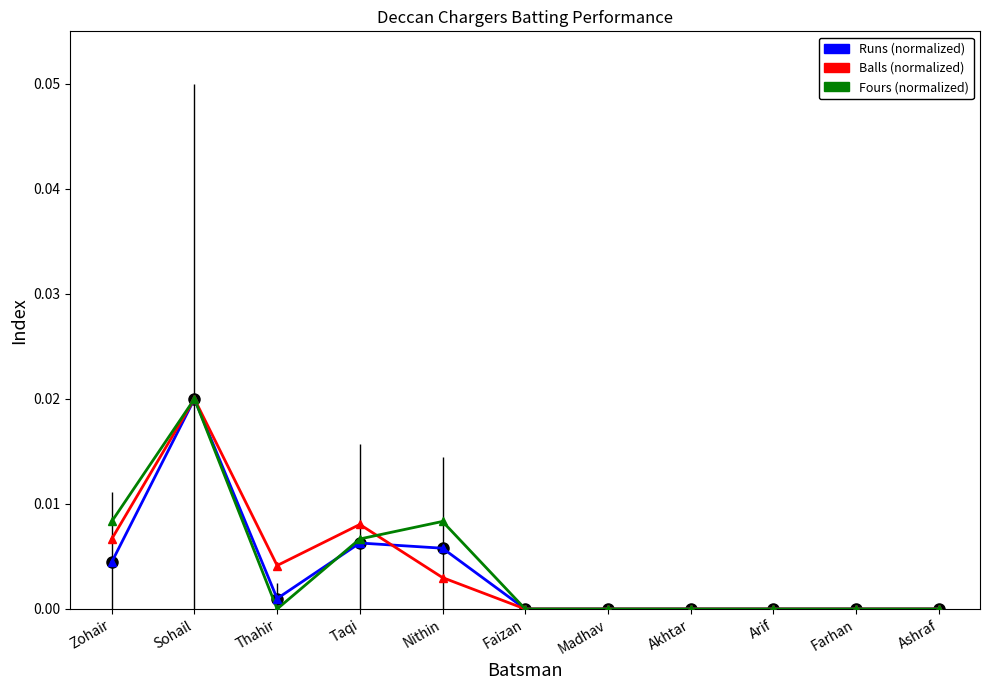

At which category does the chart reach its peak across all series?

Sohail